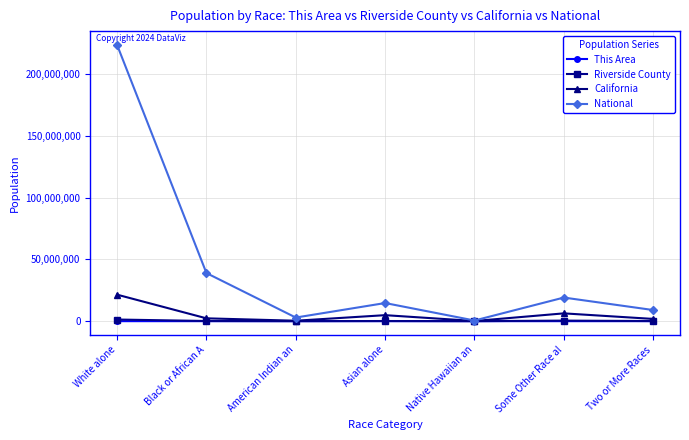

At which category does National reach its first local peak?

Asian alone